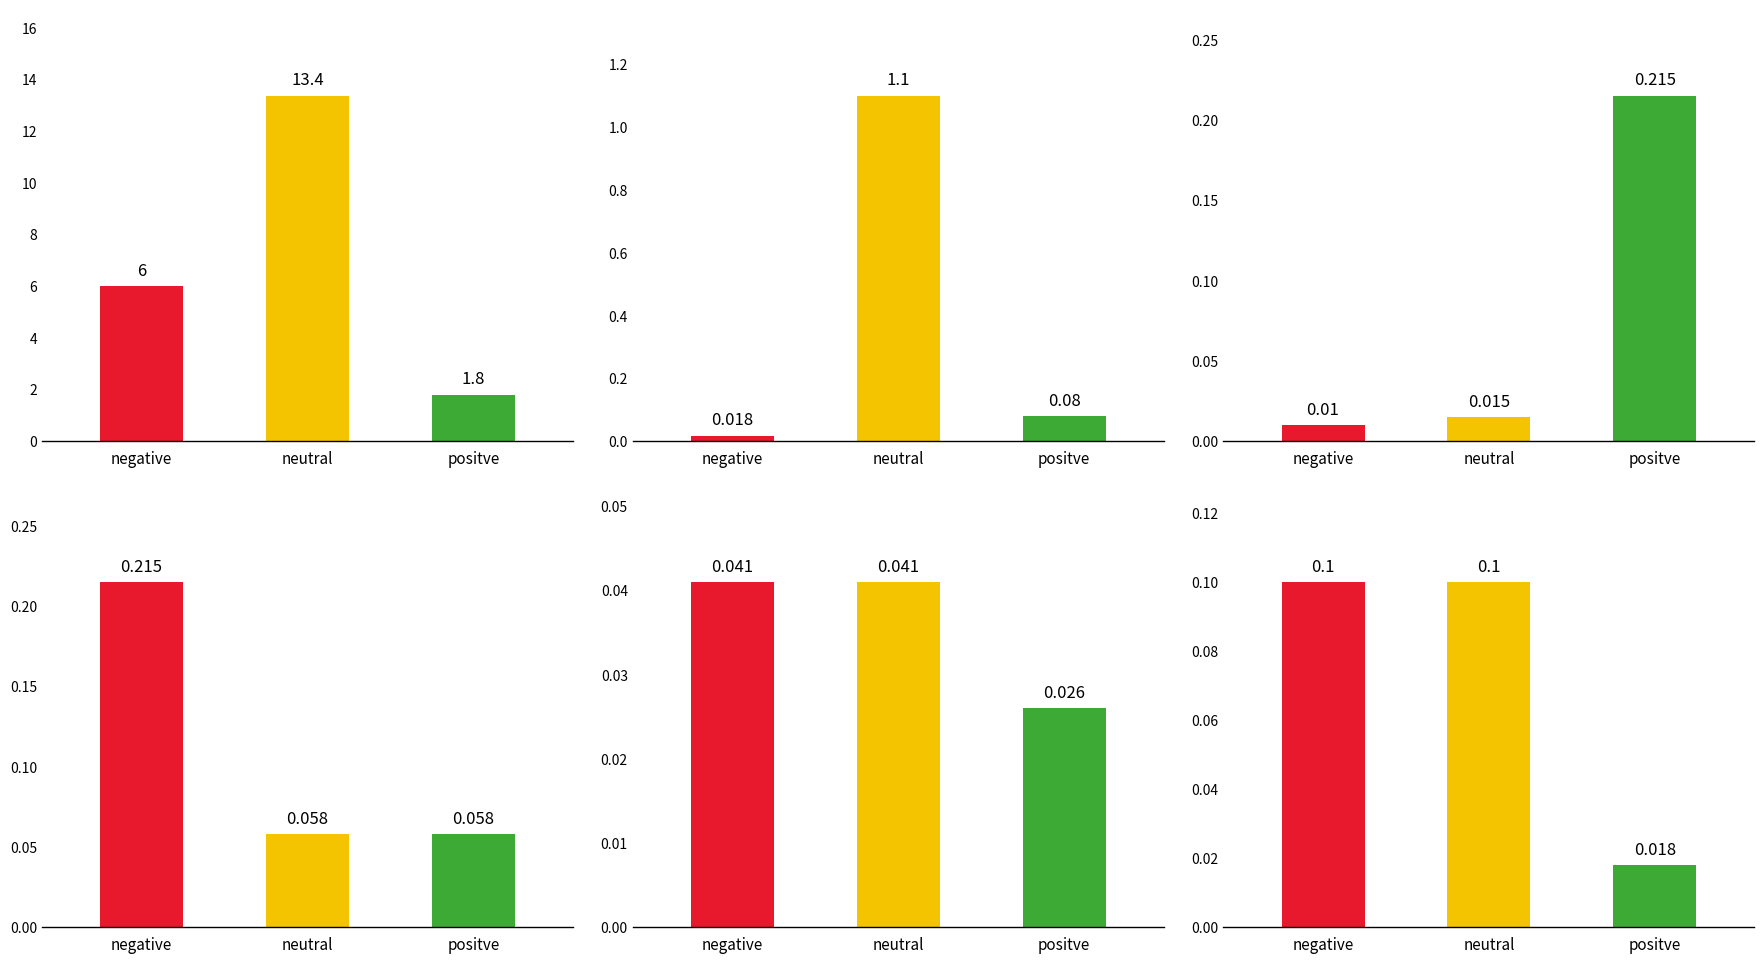

Are the bars grouped side by side (vs. stacked)?

No